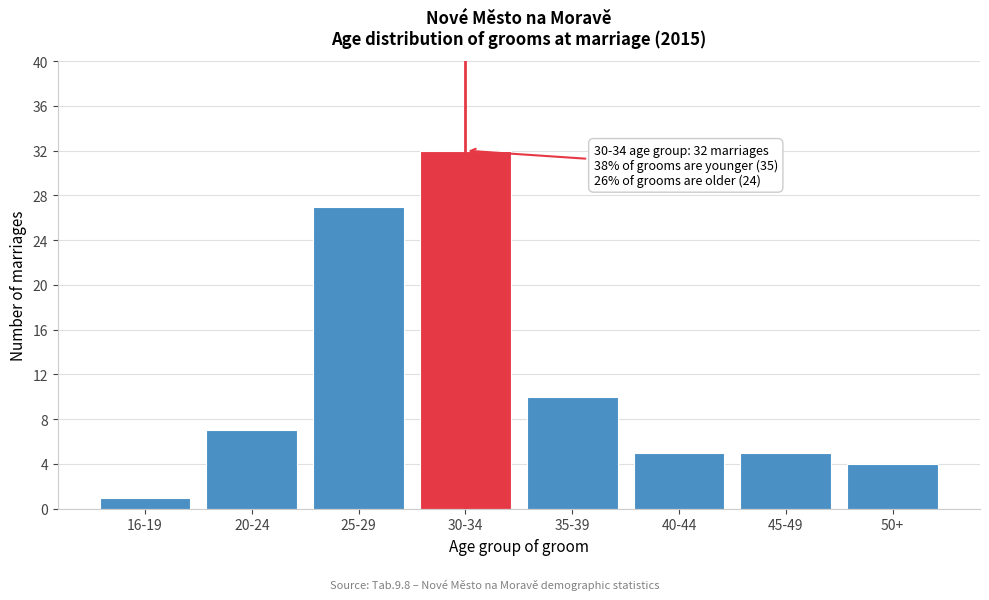

Reading right to left, extract all data points from this chart.

50+=4	45-49=5	40-44=5	35-39=10	30-34=32	25-29=27	20-24=7	16-19=1